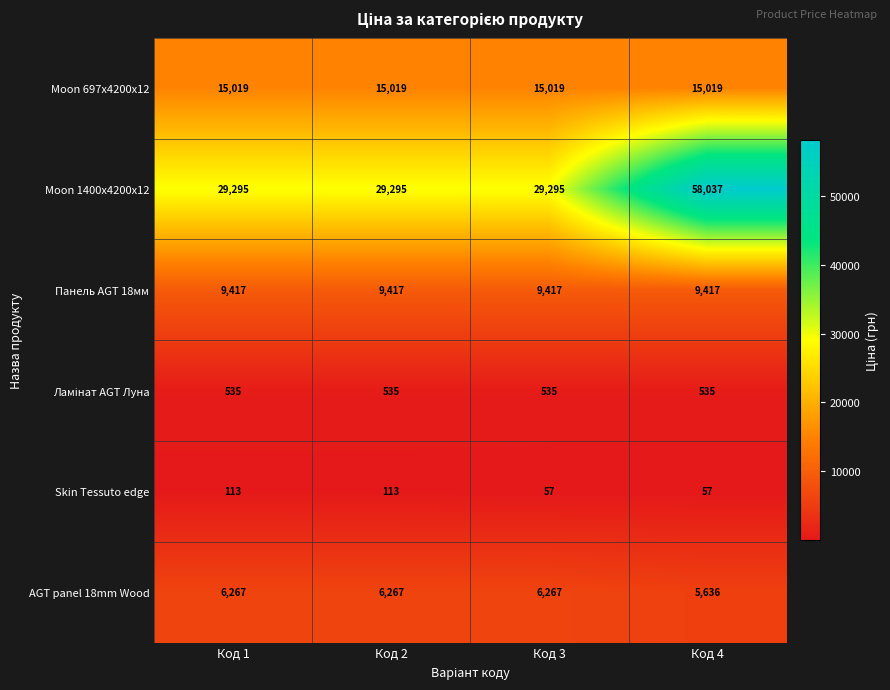

At which label is AGT panel 18mm Wood closest to 5951?

Код 4